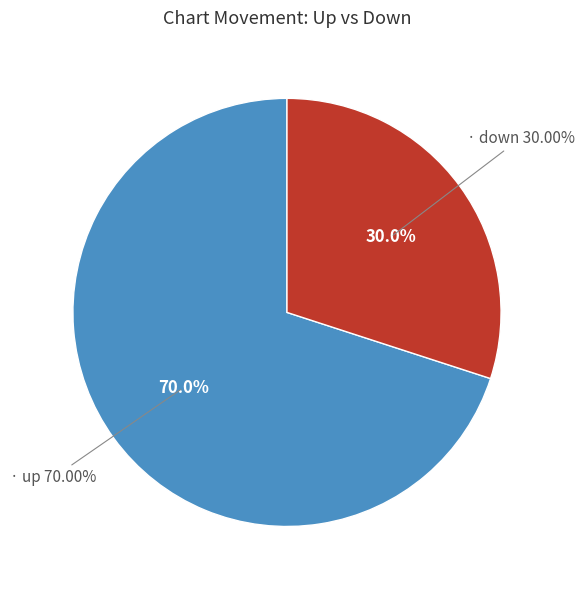

Between down and up, which is larger?

up